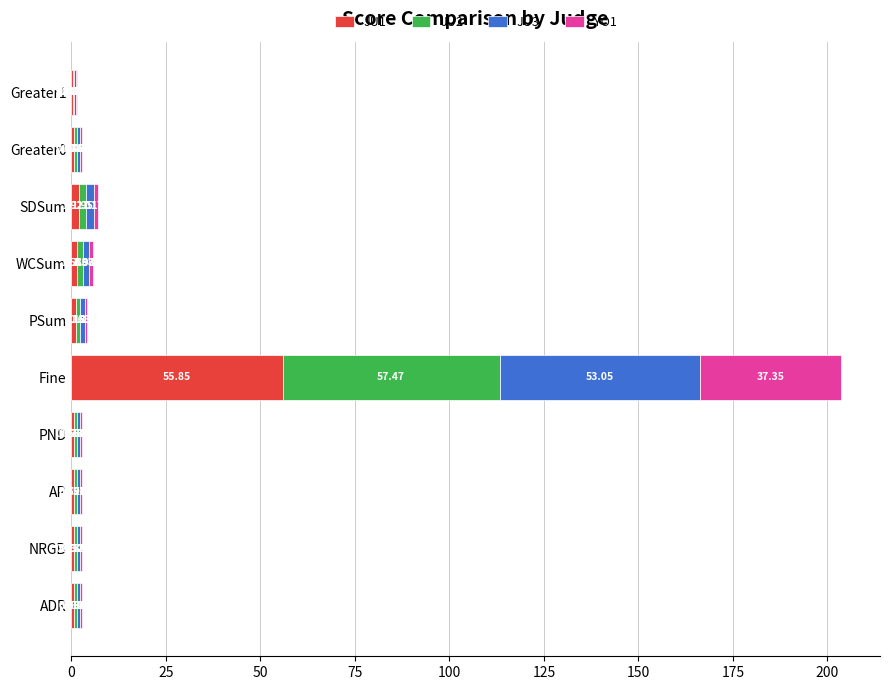

At which category is the sum across all series the highest?

Fine